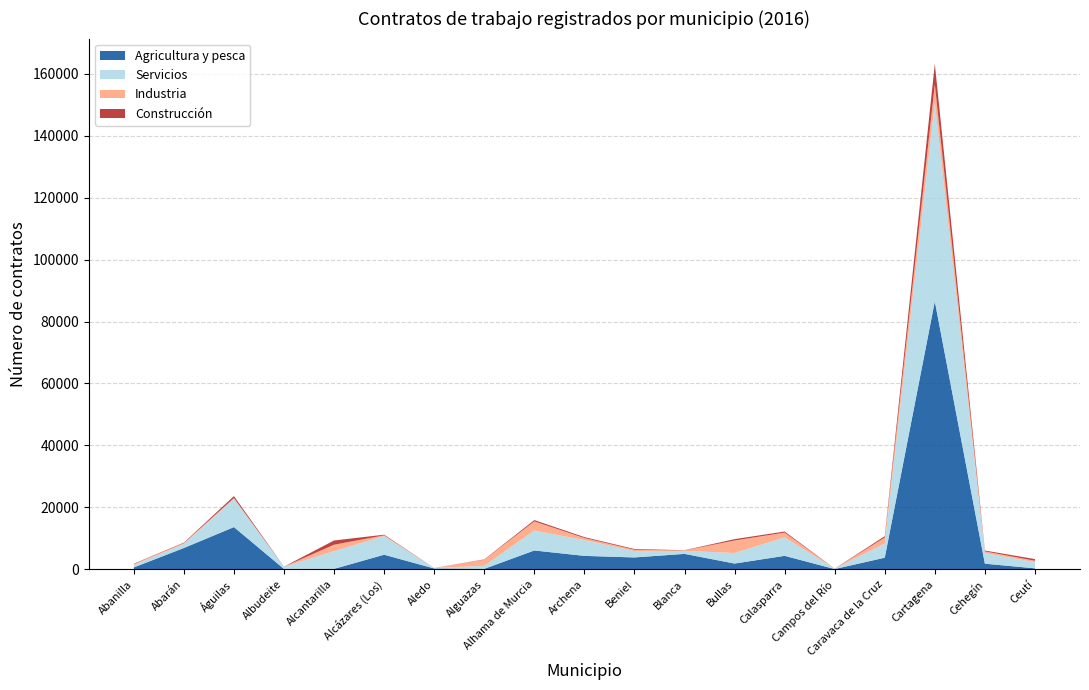

Reading left to right, what are all the values shown in this chart?

Agricultura y pesca: 614	6886	13635	117	147	4721	267	153	6084	4341	3837	4986	1866	4351	95	3750	86505	1819	318
Servicios: 836	1292	9132	732	5710	6033	175	1005	6439	5096	2067	972	3410	5967	120	4619	64126	3417	2026
Industria: 269	301	229	4	2087	218	2	1941	2948	669	425	135	4036	1535	5	1890	5940	560	423
Construcción: 111	145	647	22	1369	206	7	102	422	296	236	75	433	354	19	439	6620	273	534